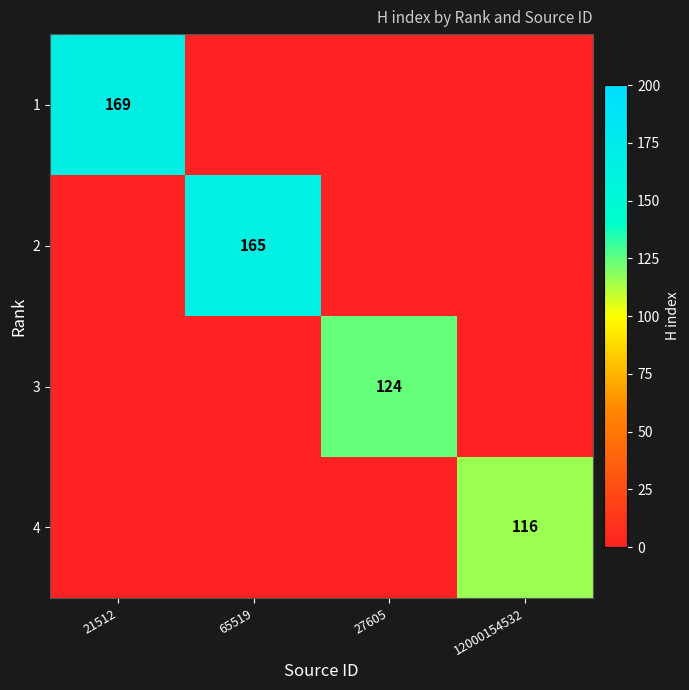

Is it true that 2 equals 95 at 65519?

False